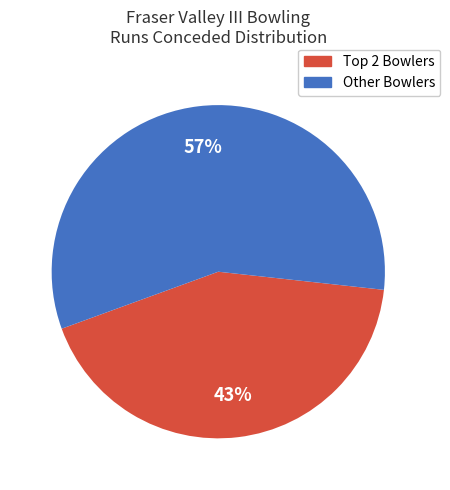

Does any single category account for the majority?

Yes